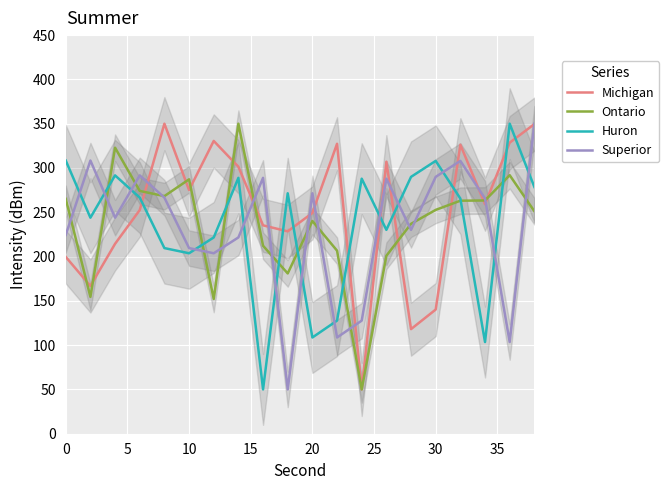

Which series ends up on top after the final intersection of Superior and Huron?

Superior